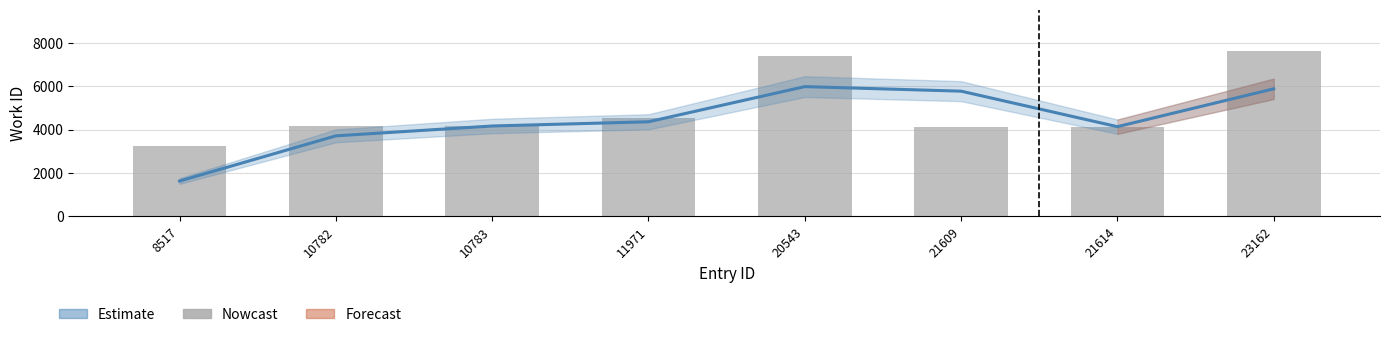

What is the change in value from 8517 to 11971?

+1296